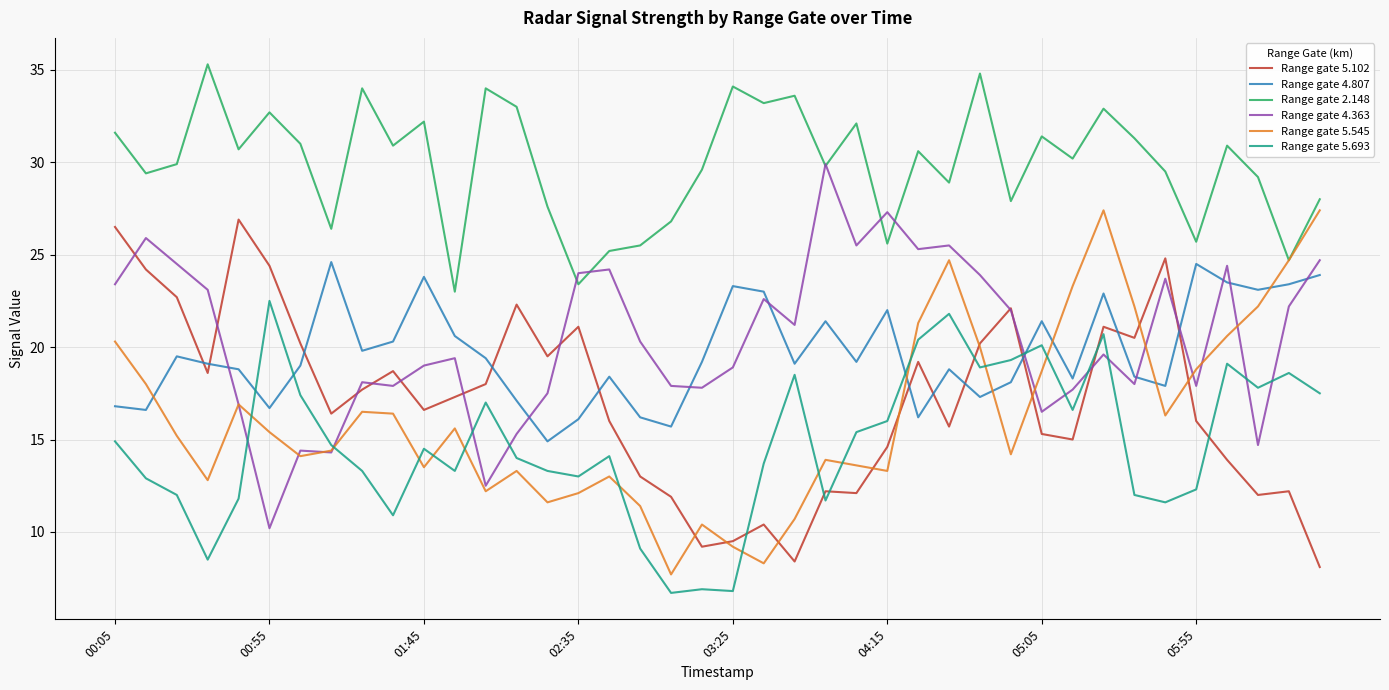

Which series has the largest total across all categories?

Range gate 2.148